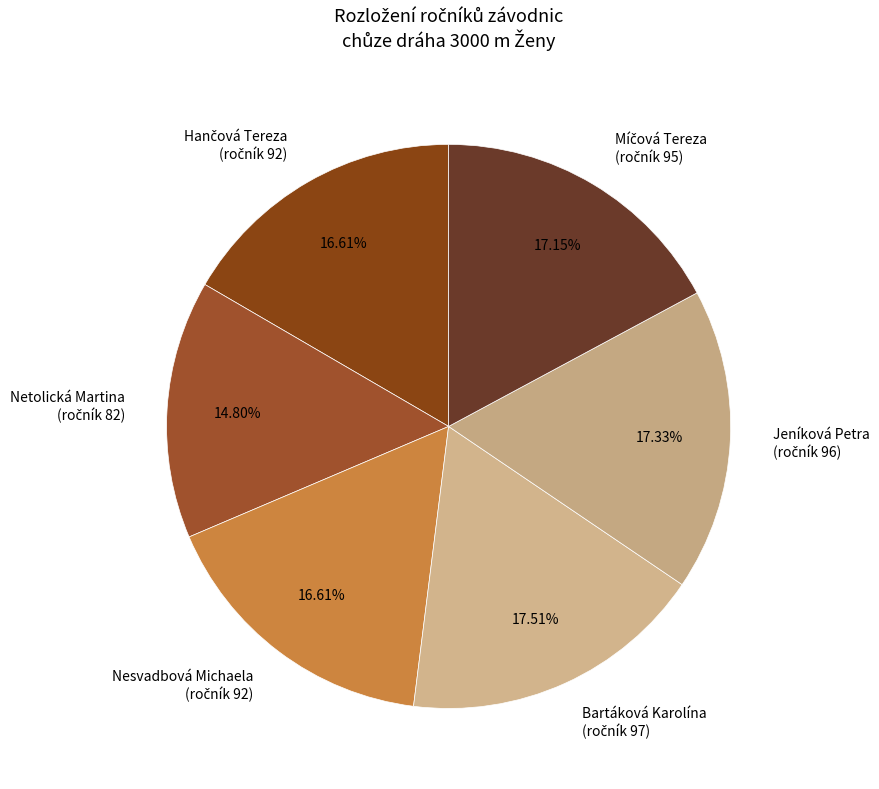

To the nearest percent, what is the average slice percentage?

17%